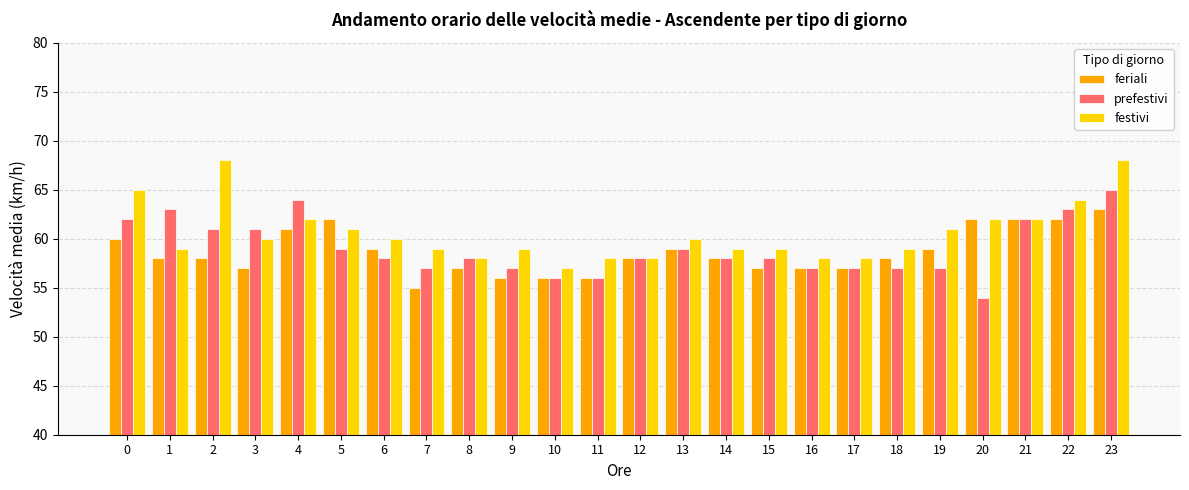

Which series changed the most between 5 and 7?

feriali